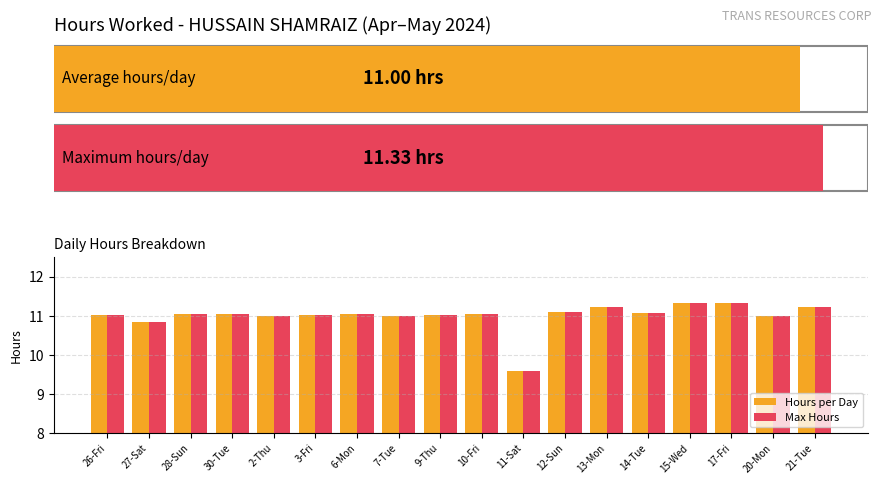

At which label is Max Hours closest to 10?

11-Sat